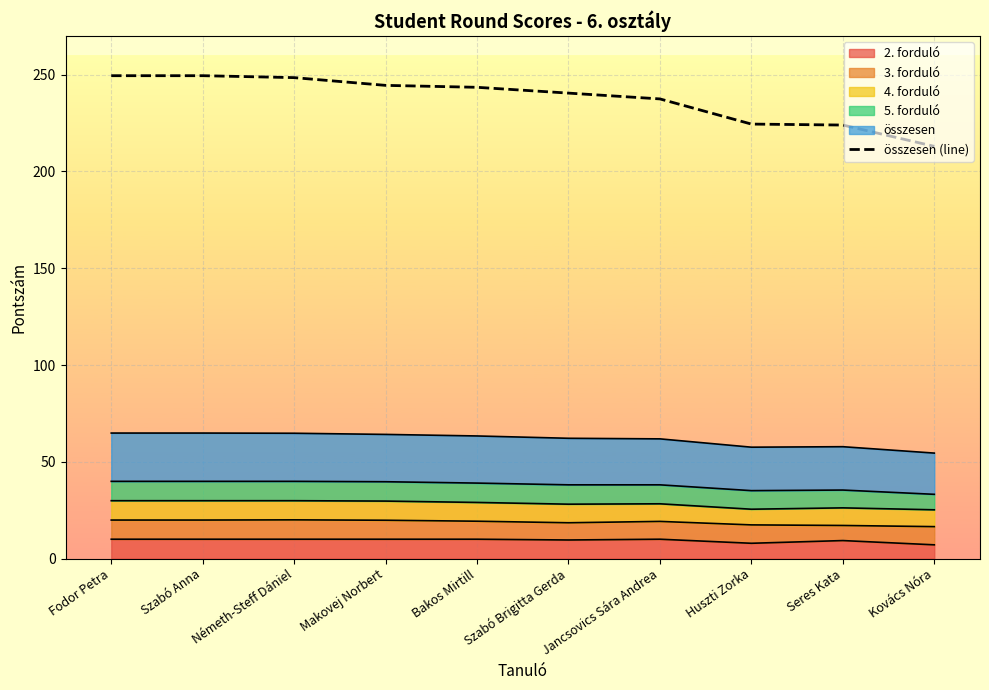

What is the change in value from Szabó Anna to Huszti Zorka?

-25.0